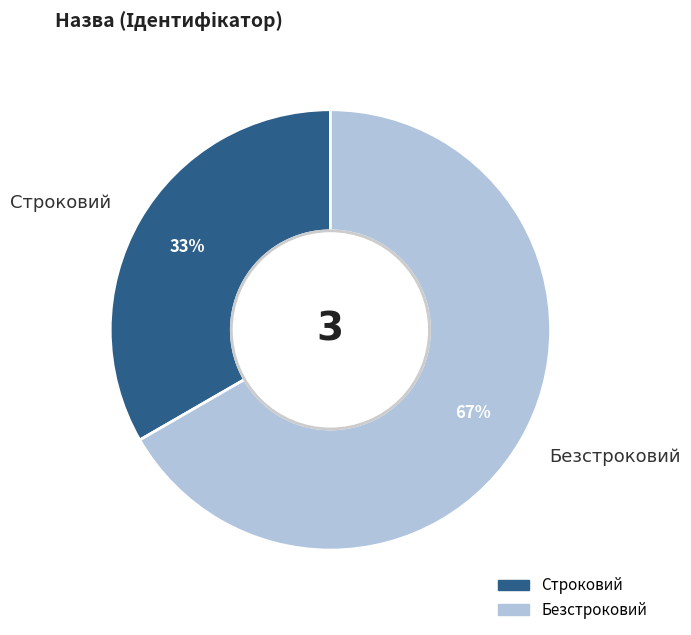

Which category has the biggest portion of the pie?

Безстроковий